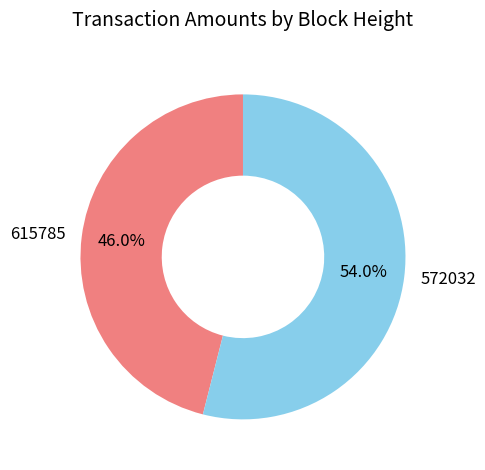

Which has a higher value, 572032 or 615785?

572032